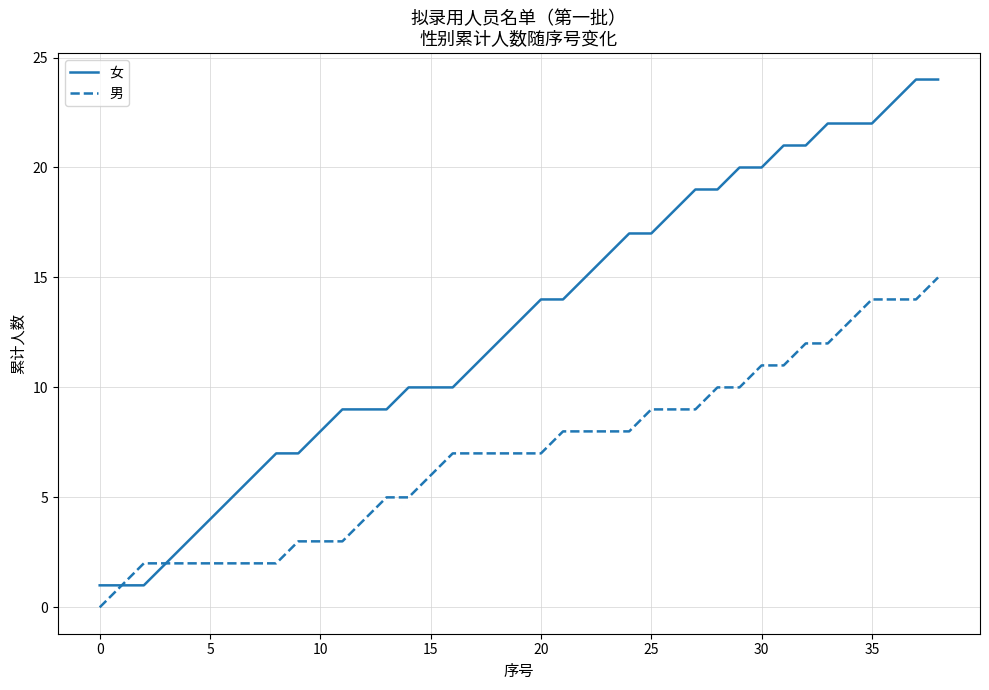

List the series in order of their overall mean, highest first.

女, 男